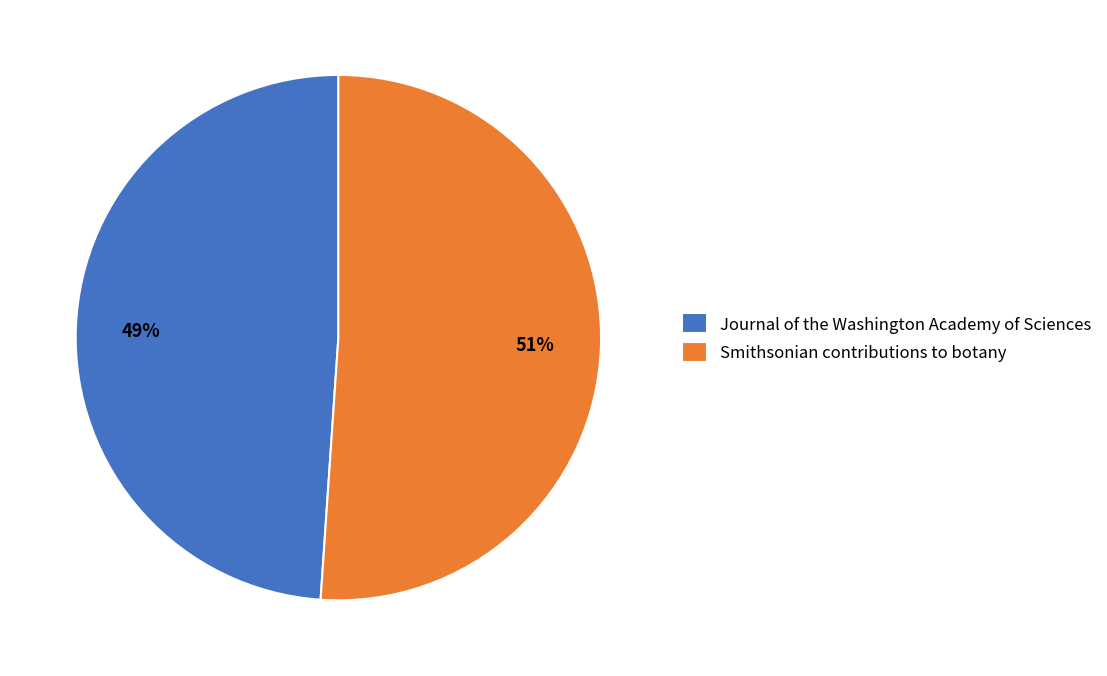

To the nearest percent, what percentage of the pie is Smithsonian contributions to botany?

51%